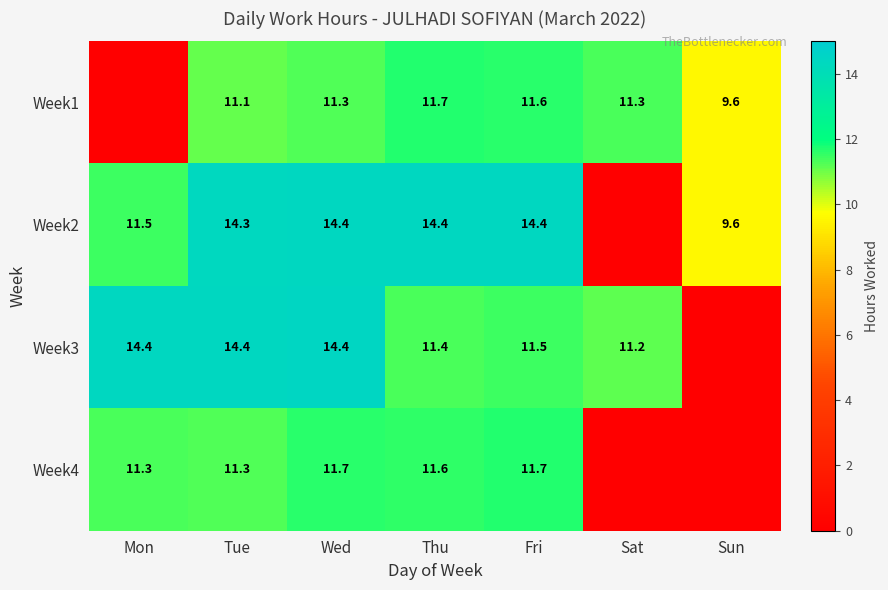

What is the spread (max minus min) of values at Mon?

14.4